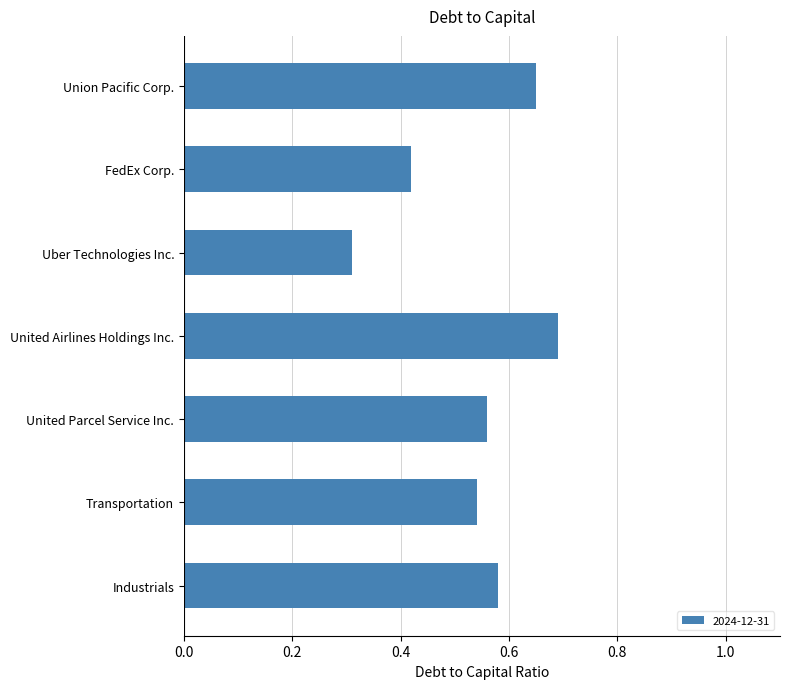

What position from the bottom is United Airlines Holdings Inc.?

4